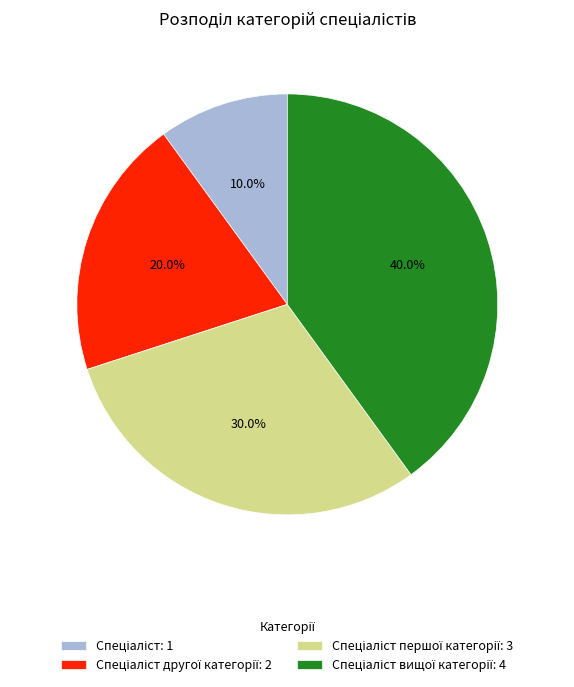

Is there any slice that represents more than half of the pie?

No